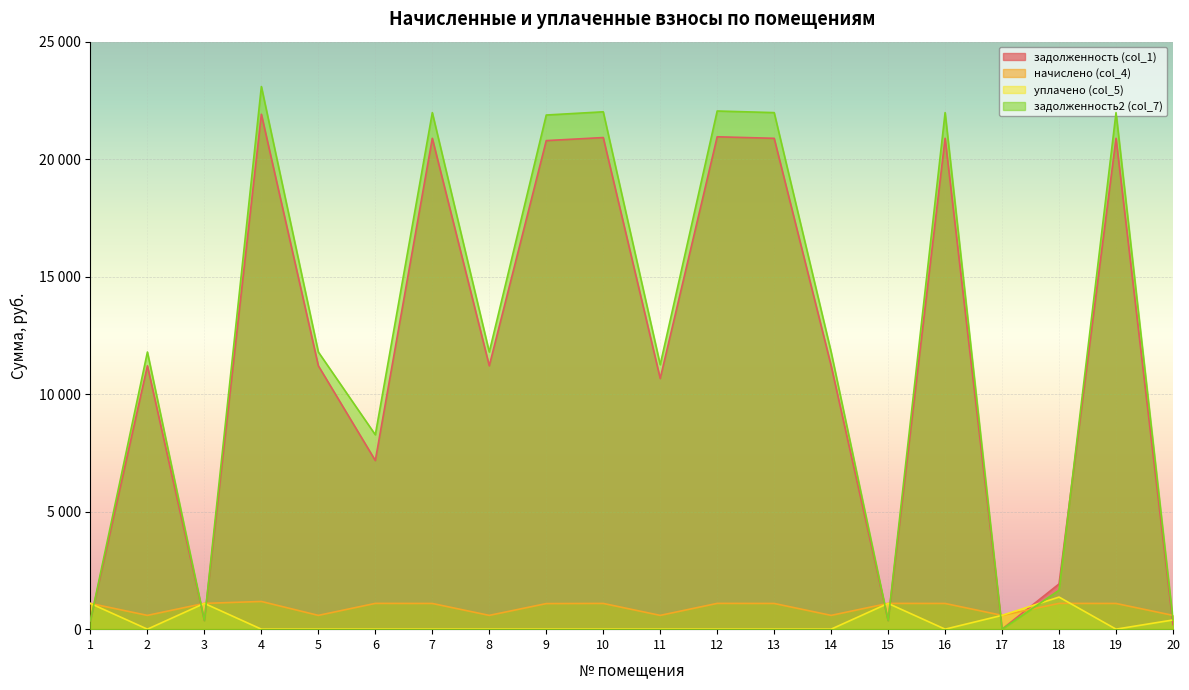

Is the value of уплачено (col_5) at 6 greater than the value of начислено (col_4) at 8?

No